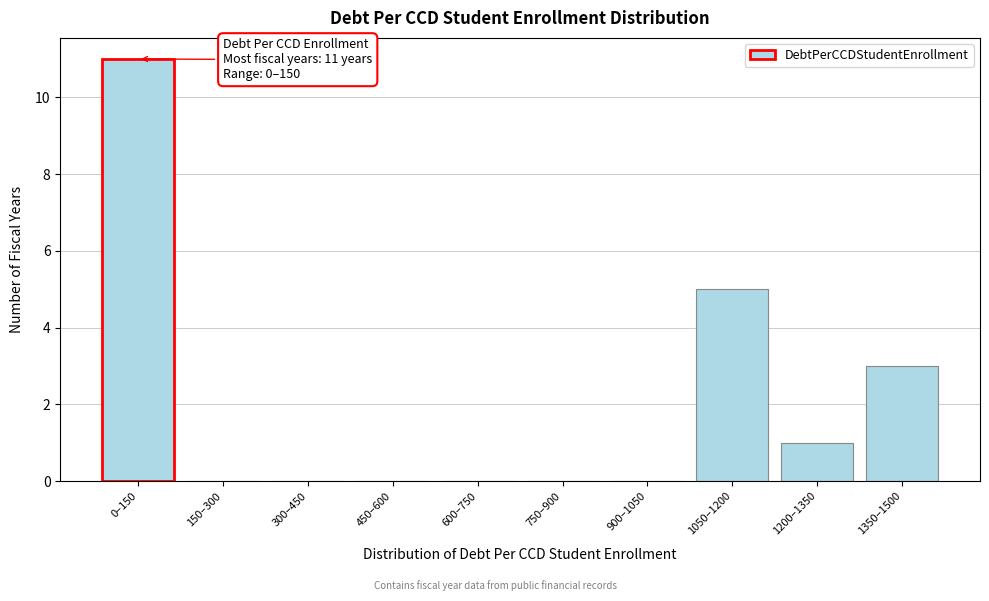

Reading left to right, extract all data points from this chart.

0–150=11	150–300=0	300–450=0	450–600=0	600–750=0	750–900=0	900–1050=0	1050–1200=5	1200–1350=1	1350–1500=3